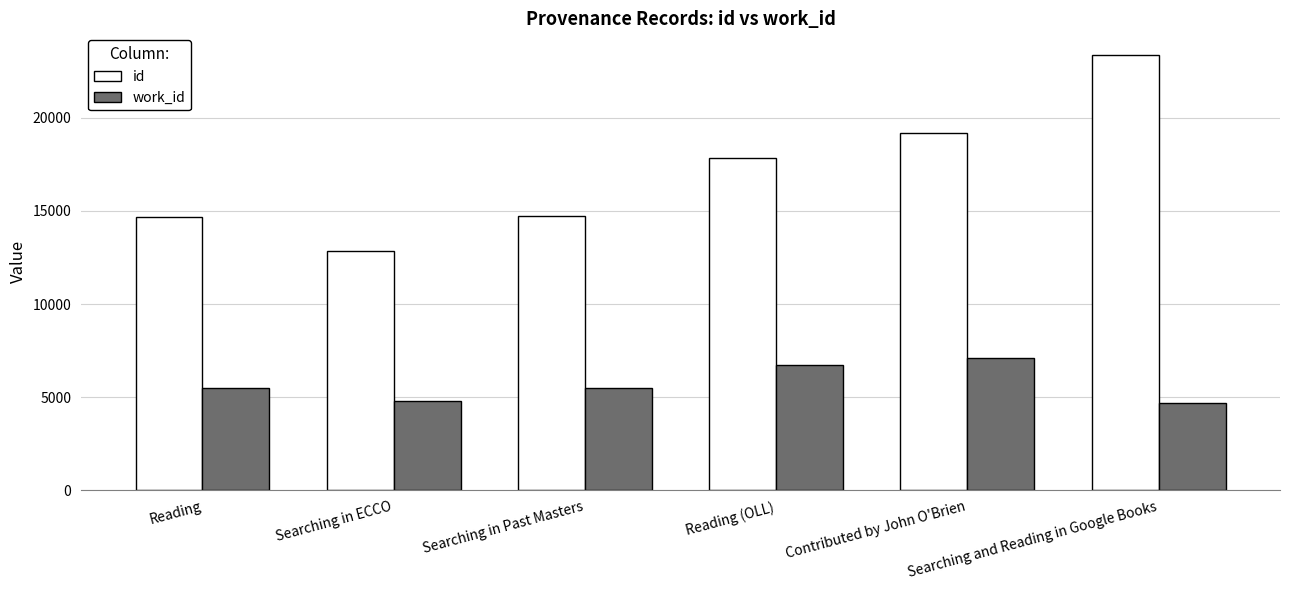

What is the maximum value for id?

23376